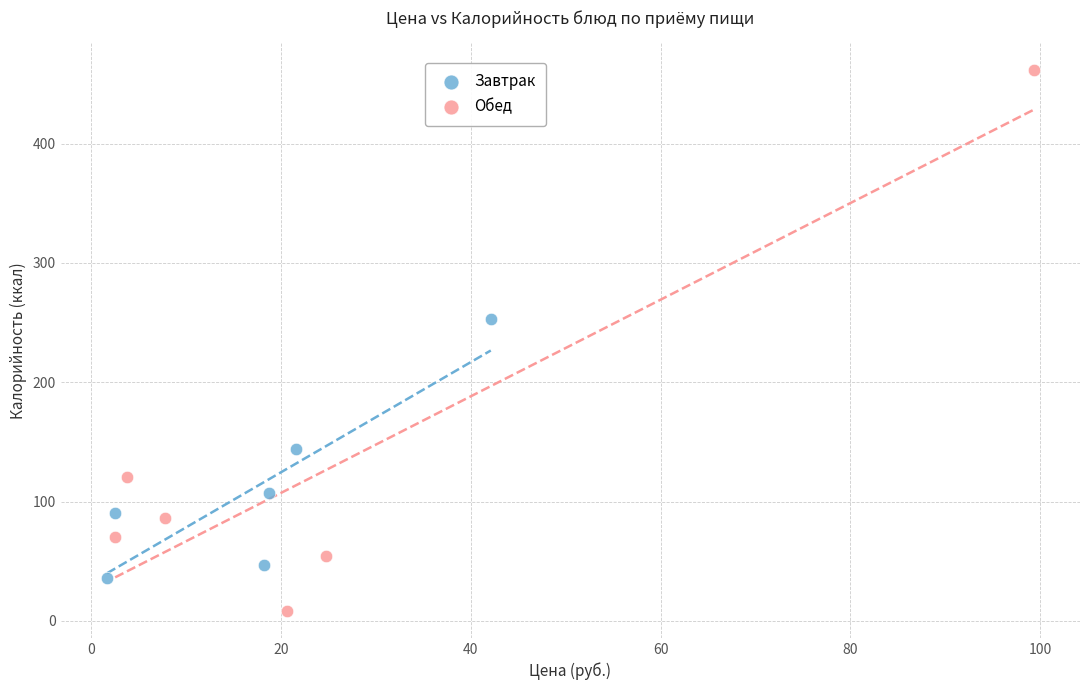

Which series reaches the minimum Y coordinate?

Обед